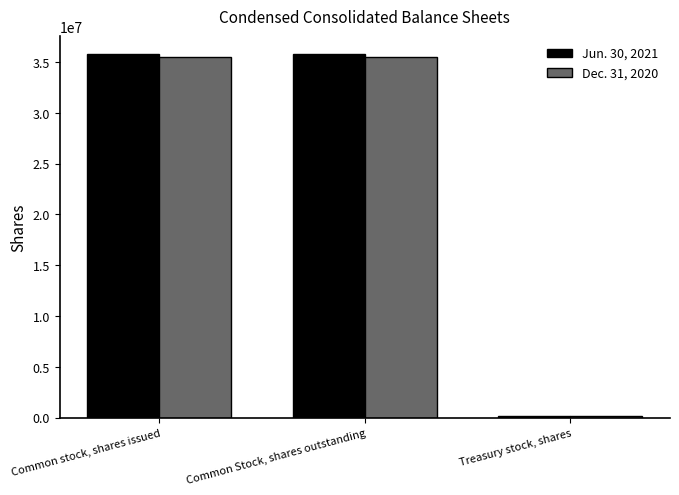

What is the total value across all series at Common stock, shares issued?

71254245